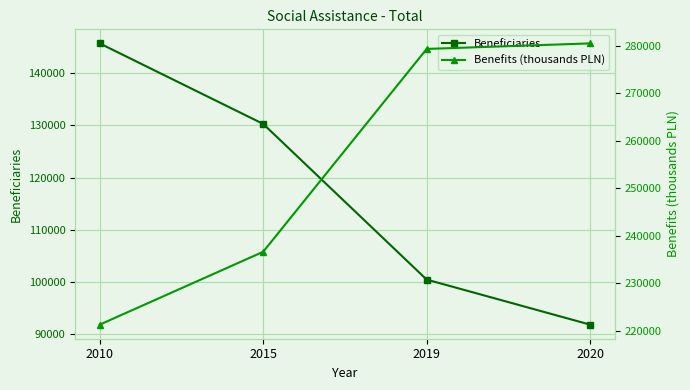

True or false: Benefits (thousands PLN) has a value of 221267.3 at 2010.

True